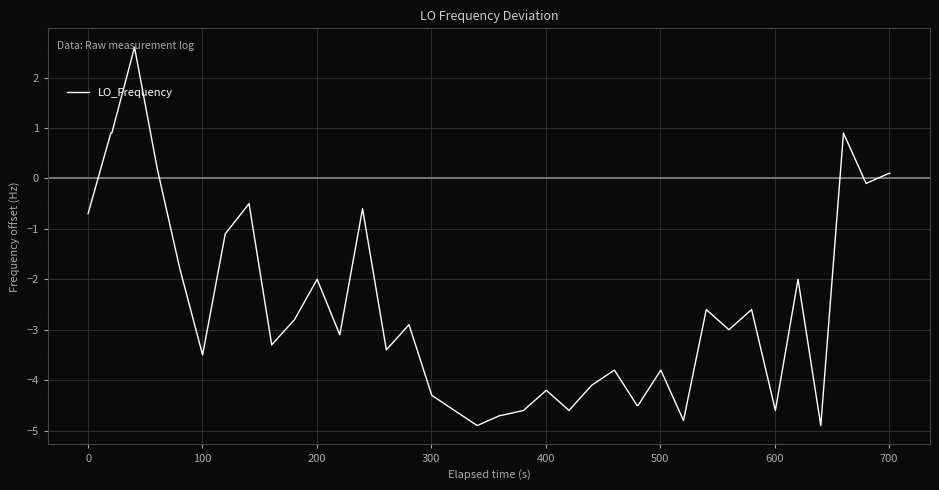

What is the maximum value shown in the chart?

2.6